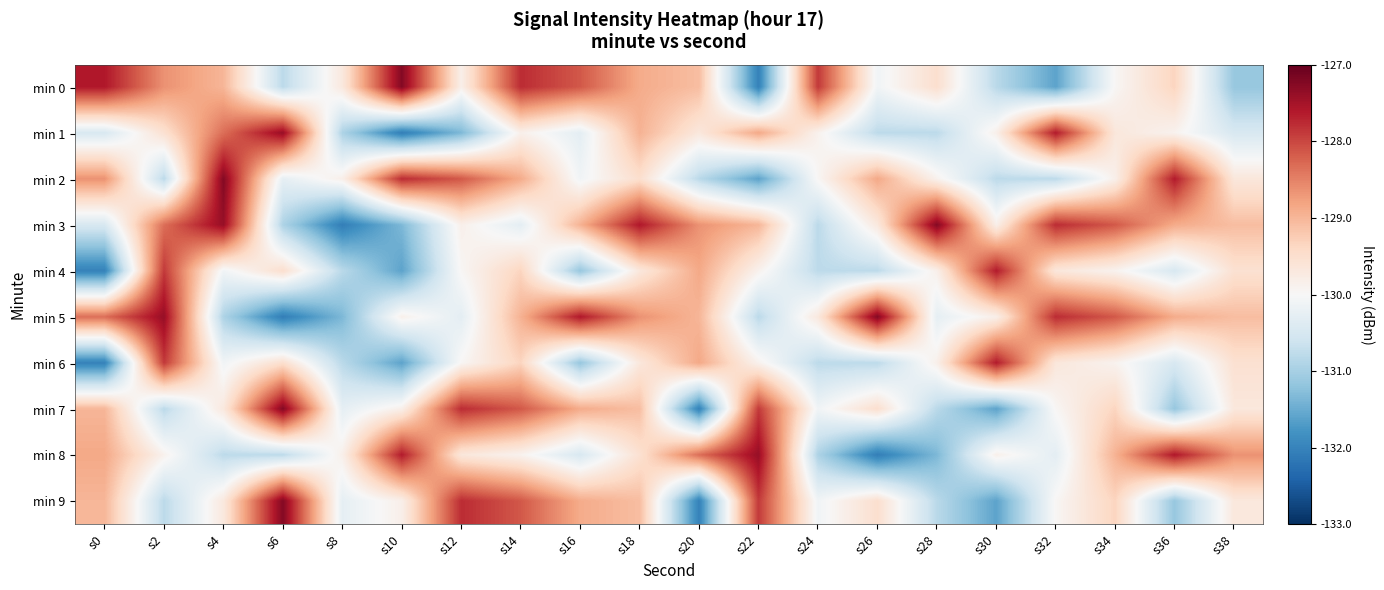

At how many categories does at least one series exceed -129?

19